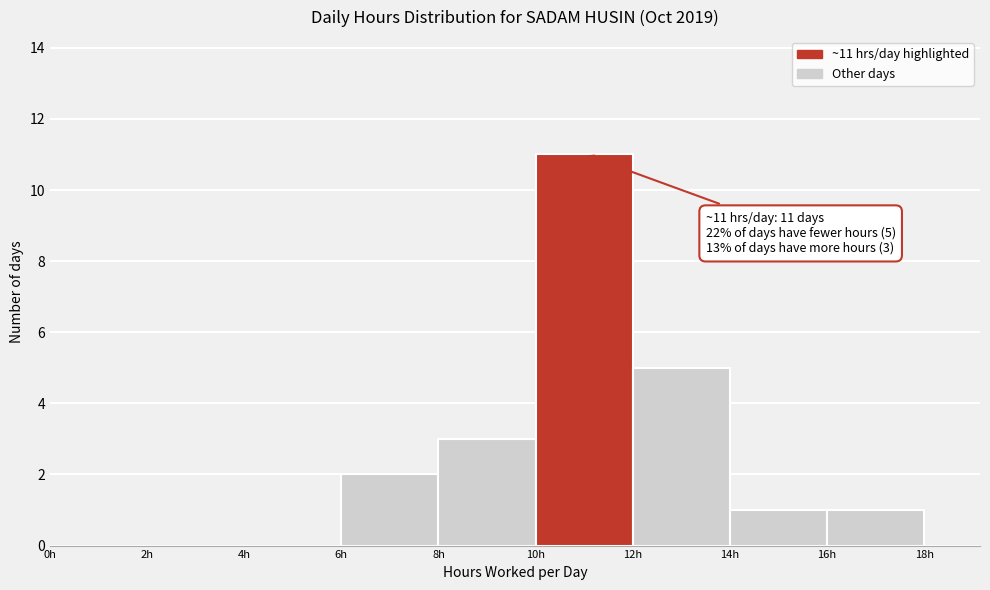

Which range on the x-axis has the tallest bar?

10 to 12